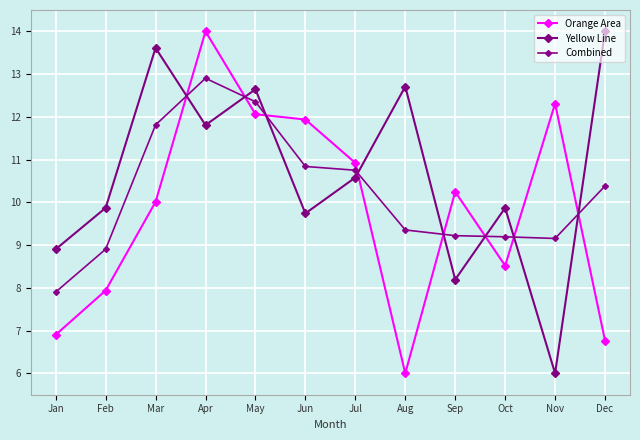

Which series has the largest total across all categories?

Yellow Line